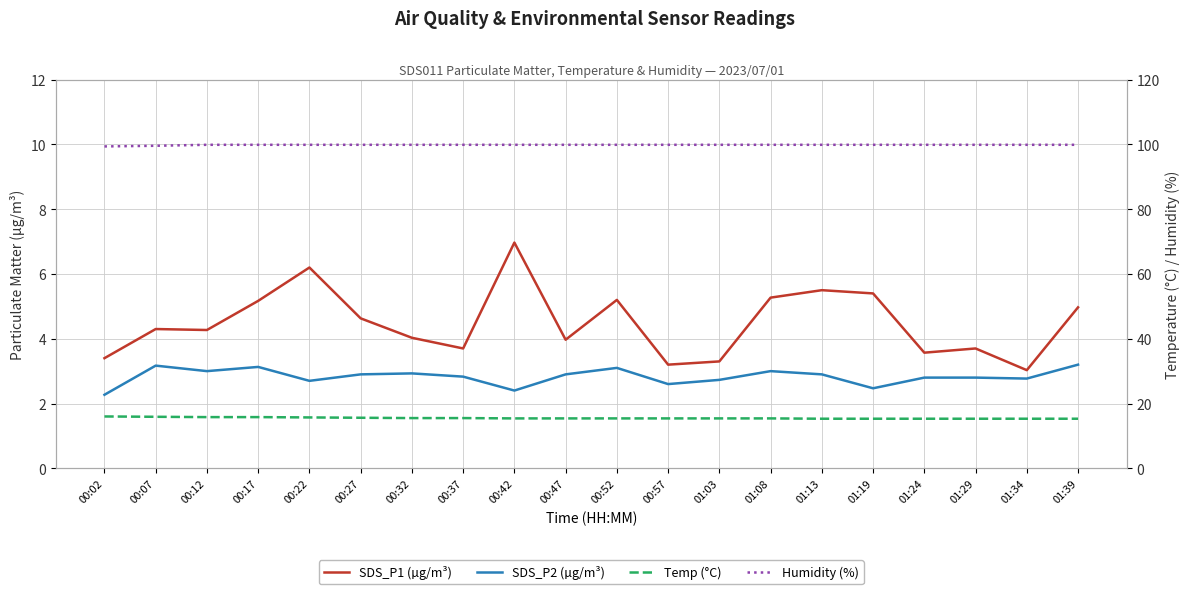

List the series in order of their peak value, lowest first.

SDS_P2 (µg/m³), SDS_P1 (µg/m³), Temp (°C), Humidity (%)